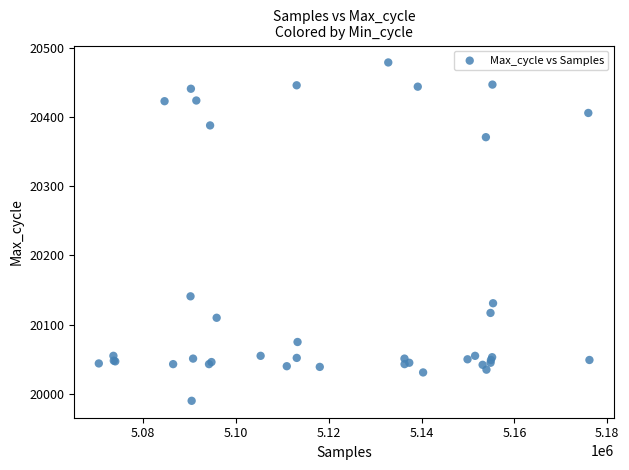

What Y value in the scatter plot is closest to 20234?

20141